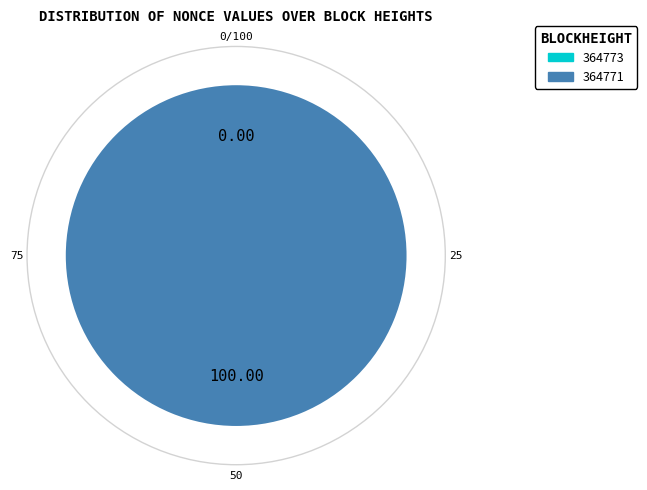

What is the total percentage of 364773 and 364771?

100.0%